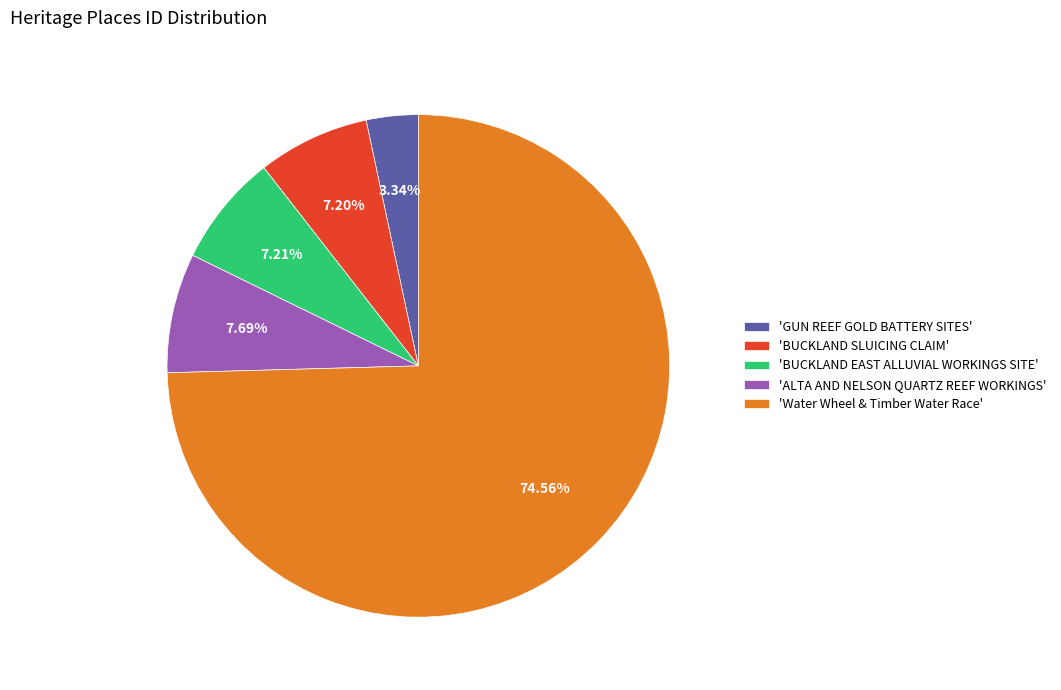

Is the sum of 'BUCKLAND SLUICING CLAIM' and 'GUN REEF GOLD BATTERY SITES' greater than half?

No